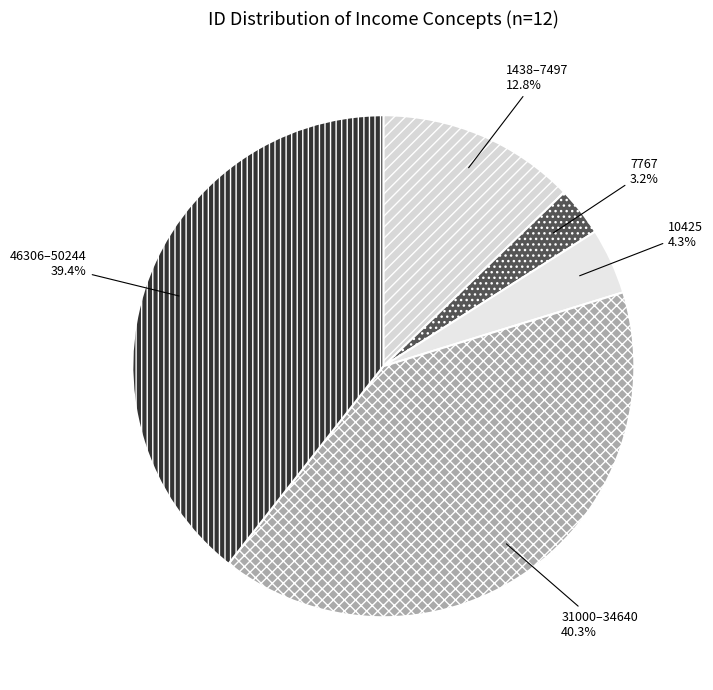

Between 46306–50244 and 7767, which is larger?

46306–50244